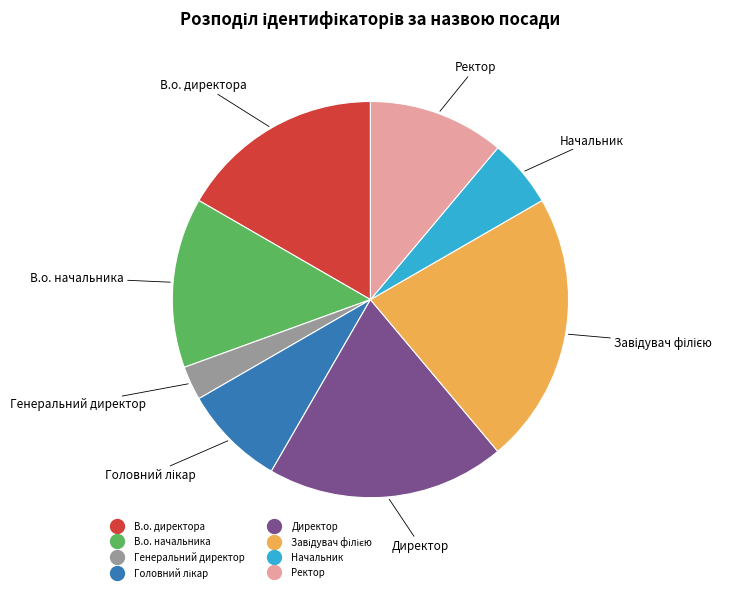

Which category has the smallest portion of the pie?

Генеральний директор